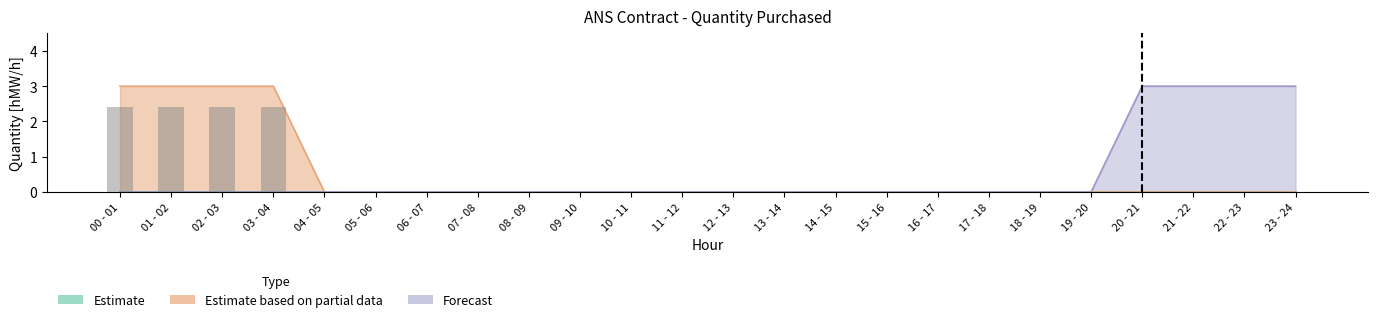

Which has a higher value, 00 - 01 or 10 - 11?

00 - 01